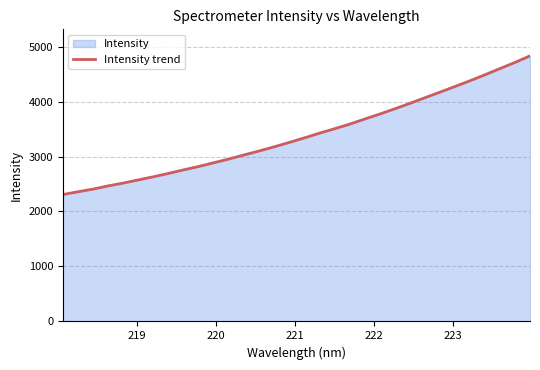

True or false: there are more than 1 points higher than both neighbors.

False